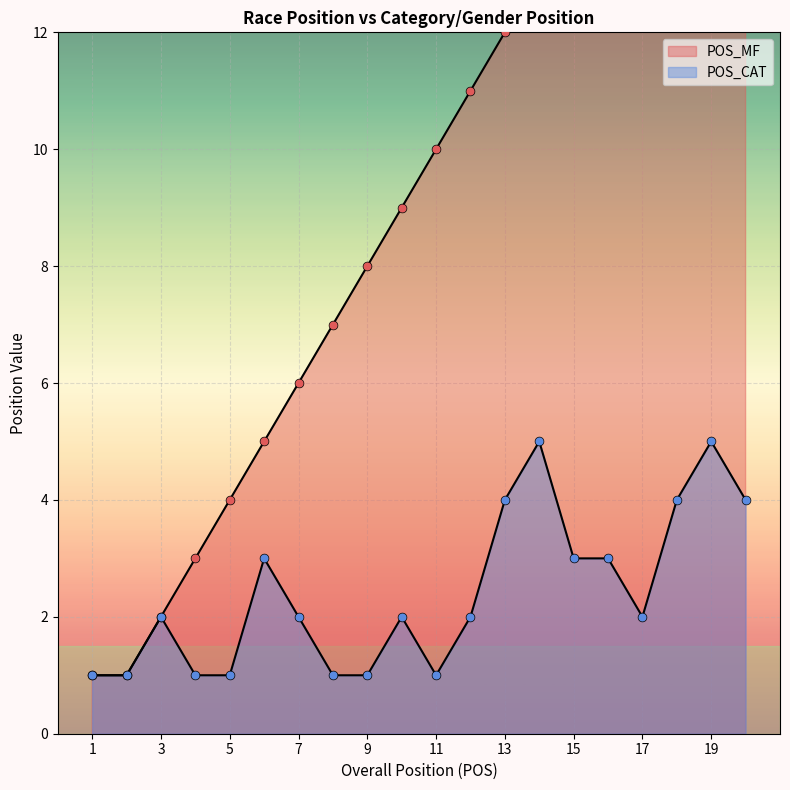

What are all the series names shown in the legend?

POS_MF, POS_CAT